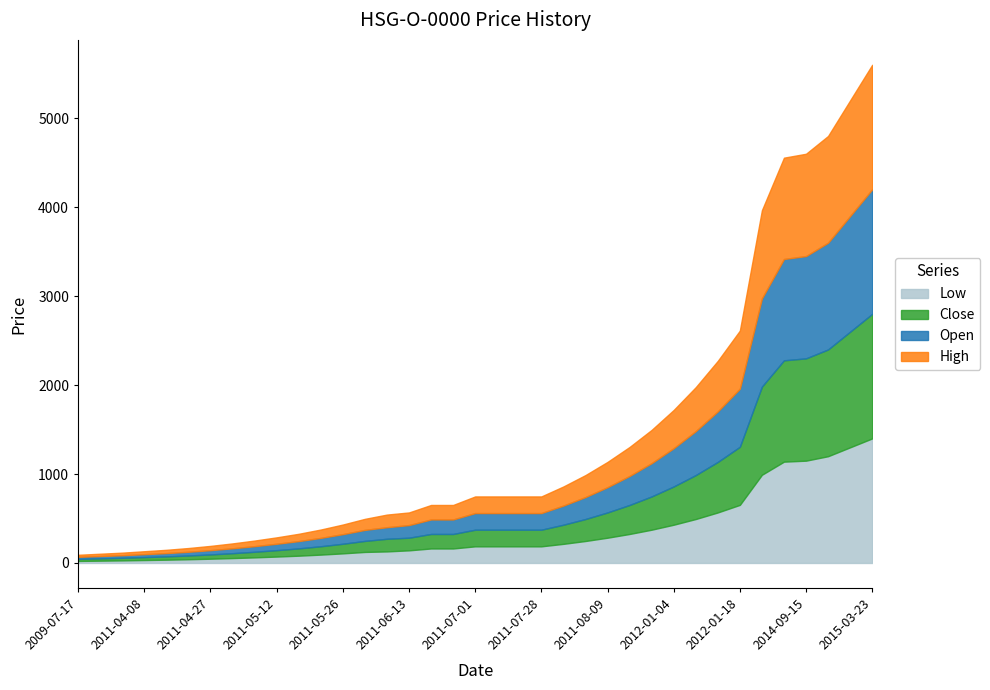

What position from the left is 2011-06-16?

17